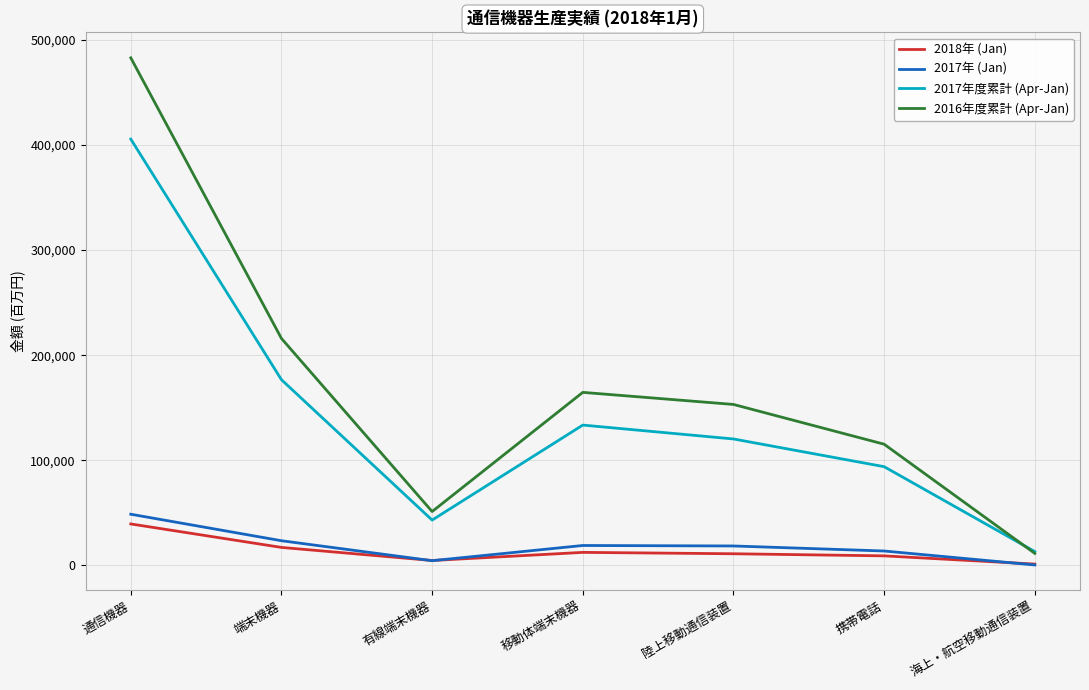

Is the value of 2017年 (Jan) at 海上・航空移動通信装置 greater than the value of 2018年 (Jan) at 通信機器?

No